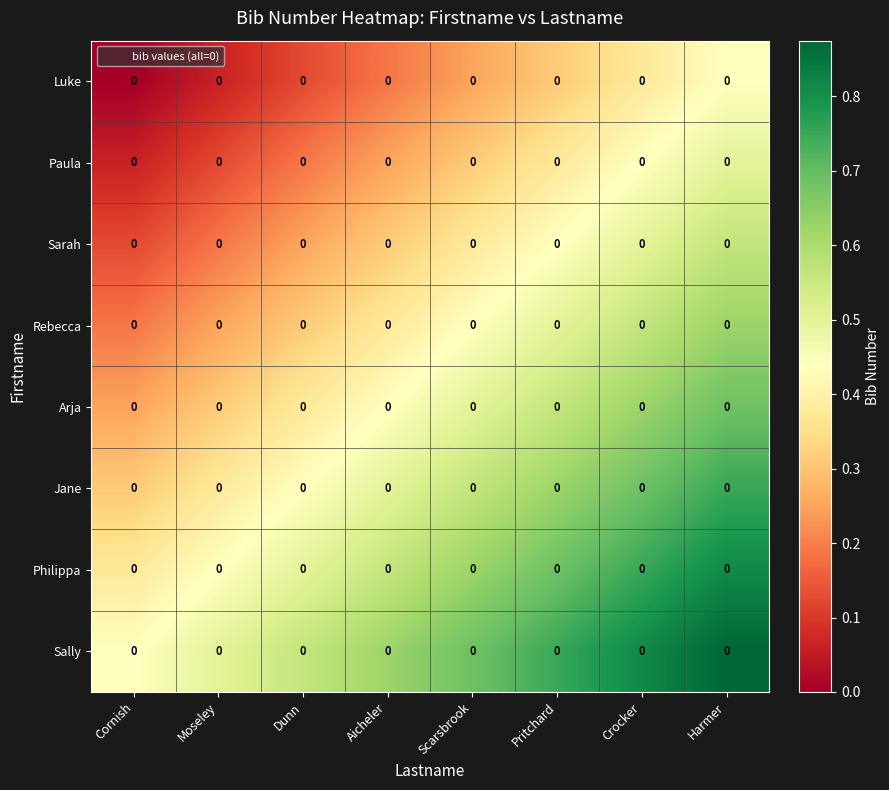

Between Dunn and Pritchard, which is larger?

Pritchard